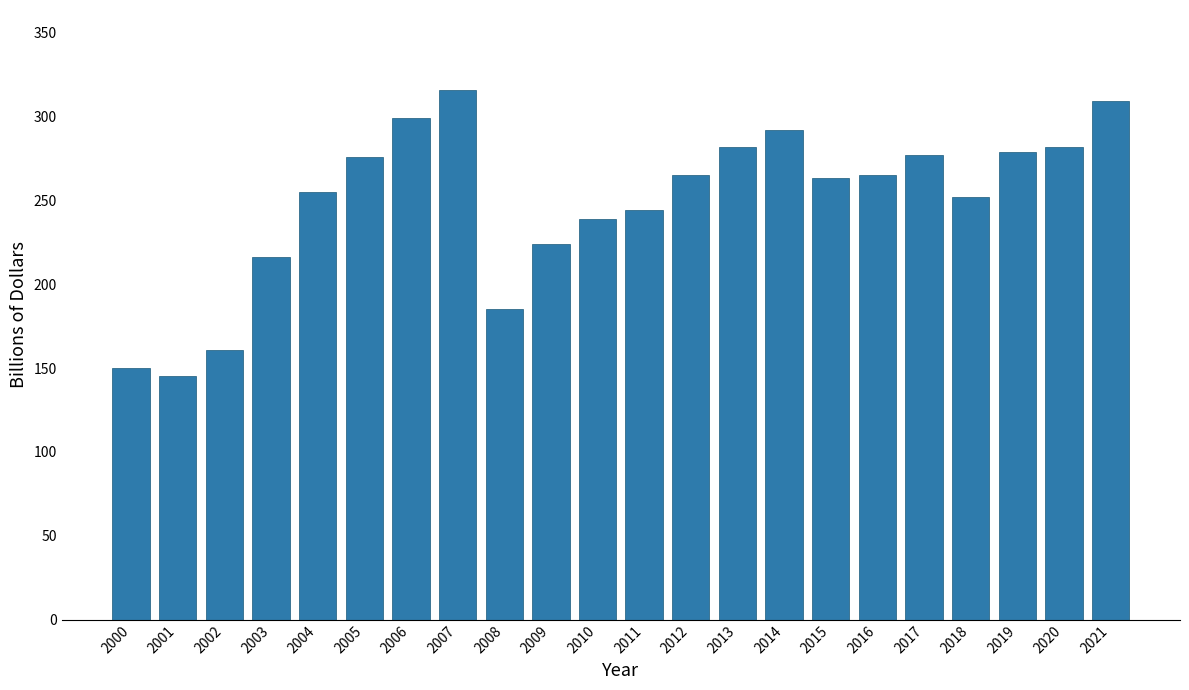

What is the minimum value shown in the chart?

145